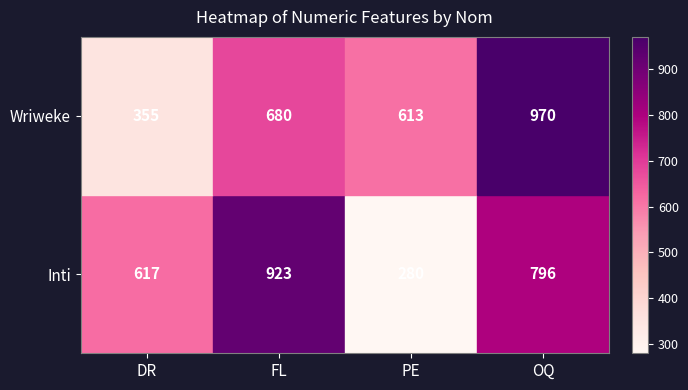

Rank the series by their average value, from lowest to highest.

Inti, Wriweke